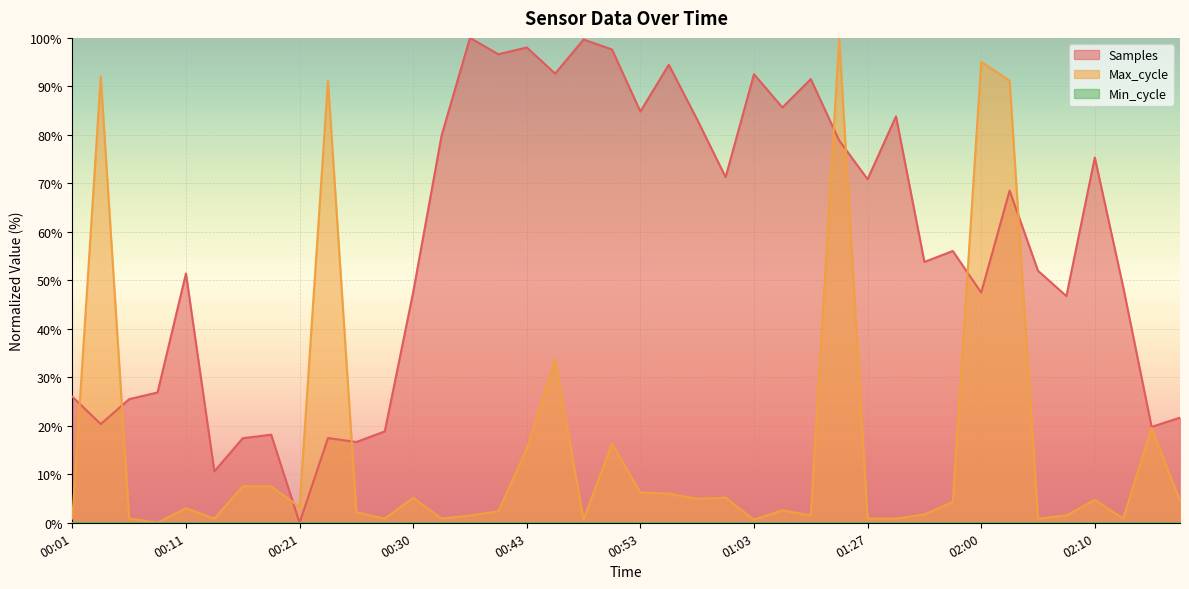

The Samples series shows 84.3 at 00:30. True or false?

False